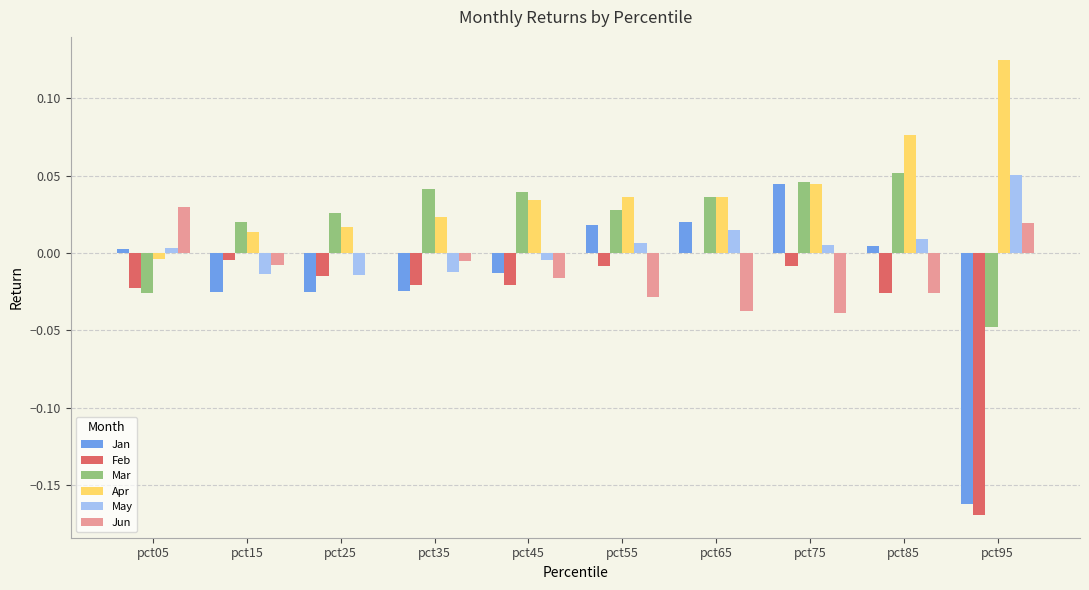

The Apr series shows 0.0 at pct55. True or false?

True